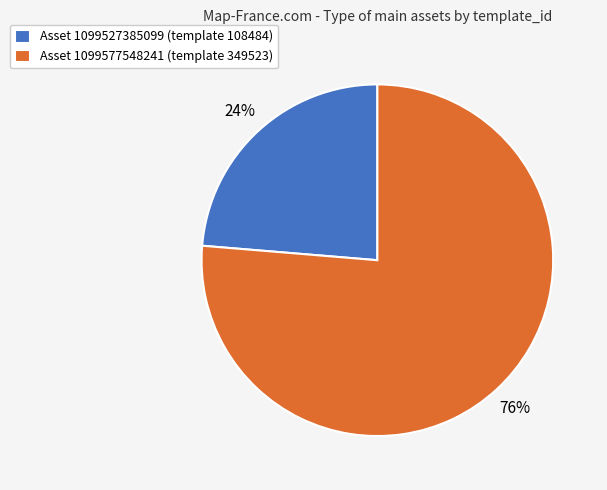

Combined, do Asset 1099577548241 (template 349523) and Asset 1099527385099 (template 108484) account for over 50%?

Yes